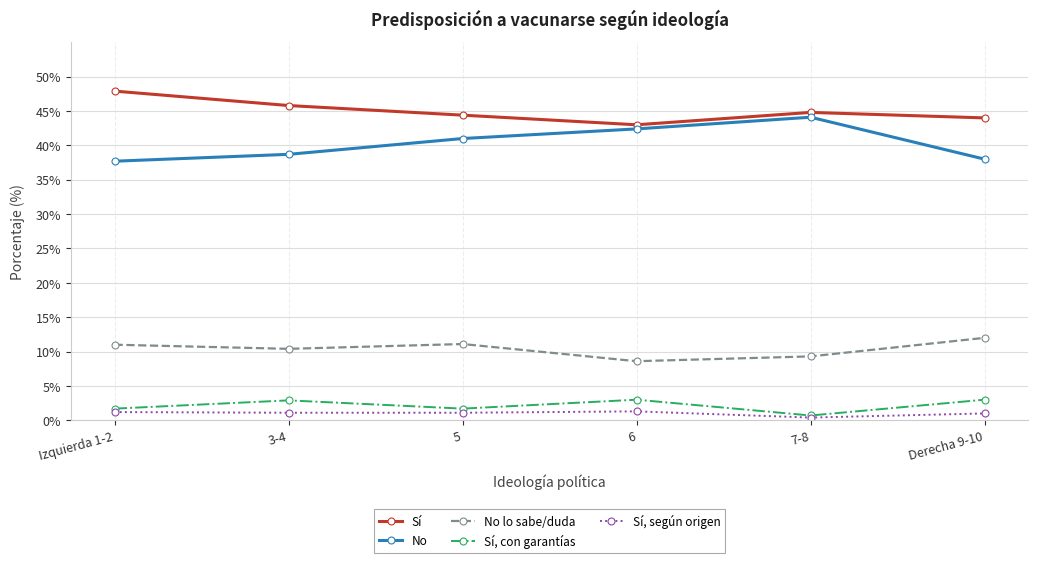

Is it true that Sí equals 44.8 at 7-8?

True